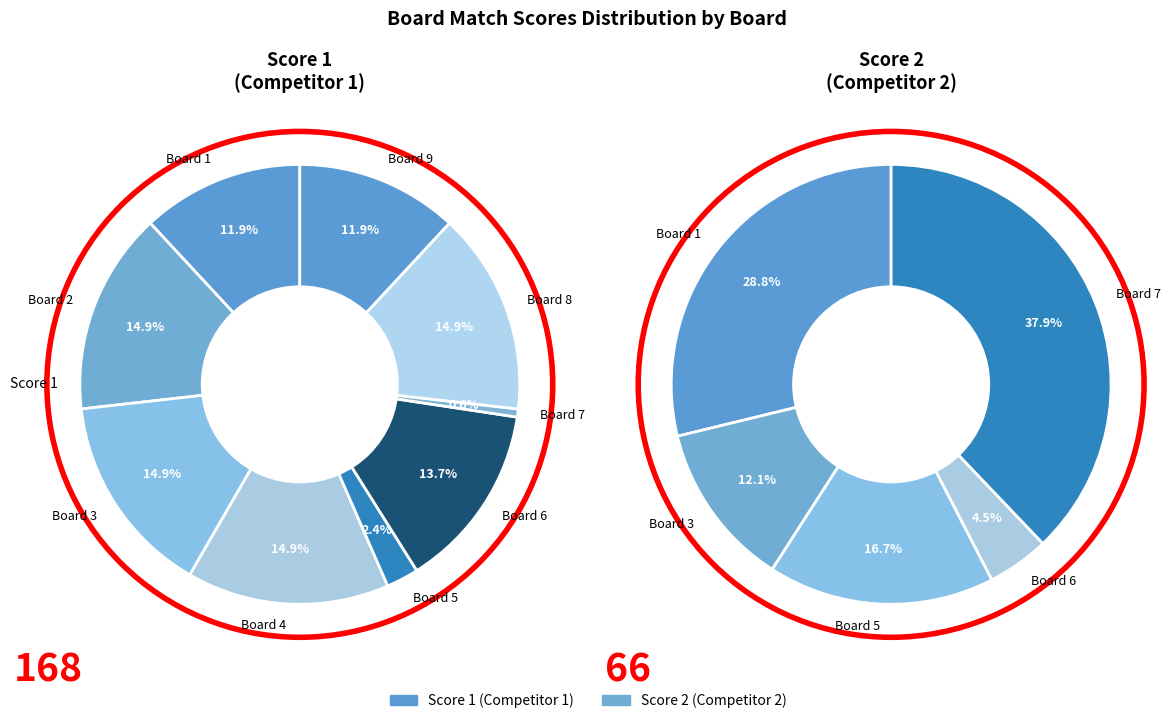

To the nearest percent, what is the average slice percentage?

11%